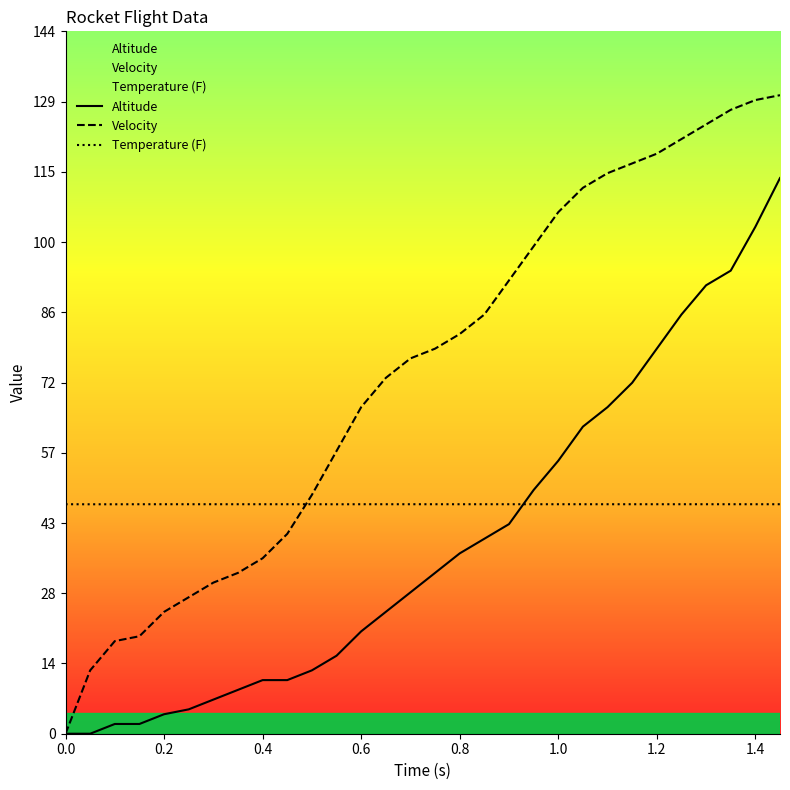

What is the total value across all series at 1.4?

281.1